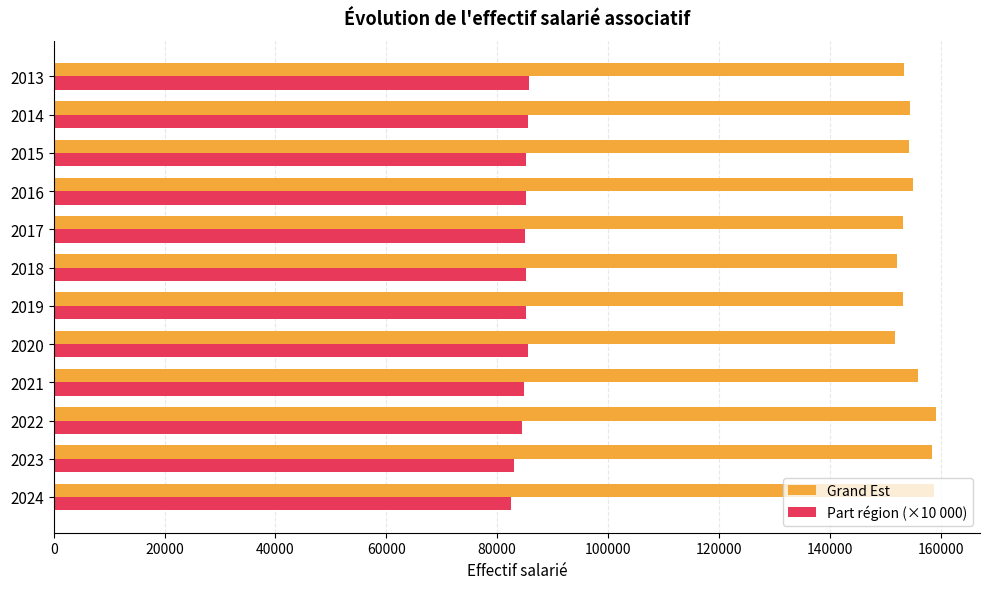

What is the minimum value shown in the chart?

82480.7